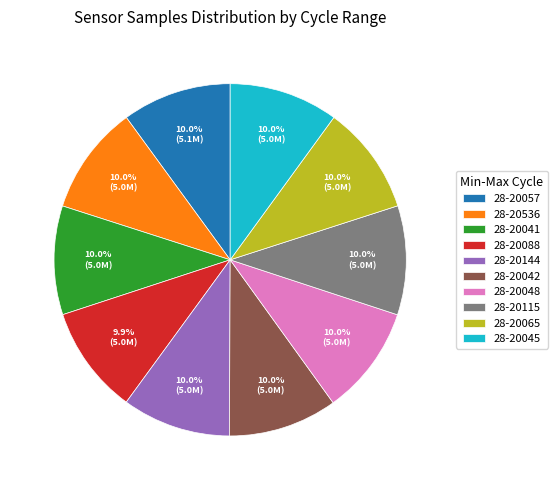

Does 28-20045 account for over 50% of the chart?

No